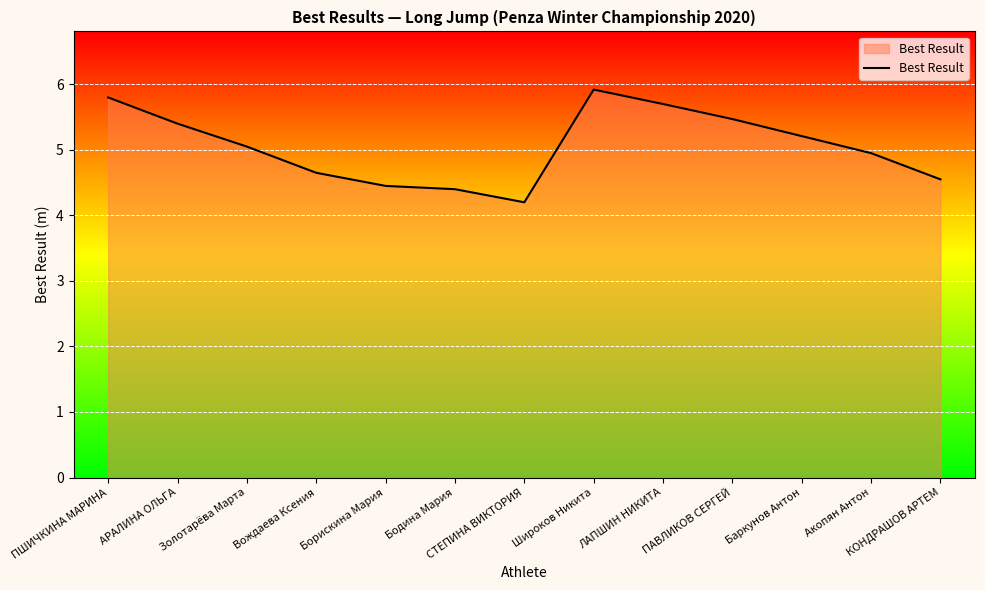

What value does the data have at Бодина Мария?

4.4